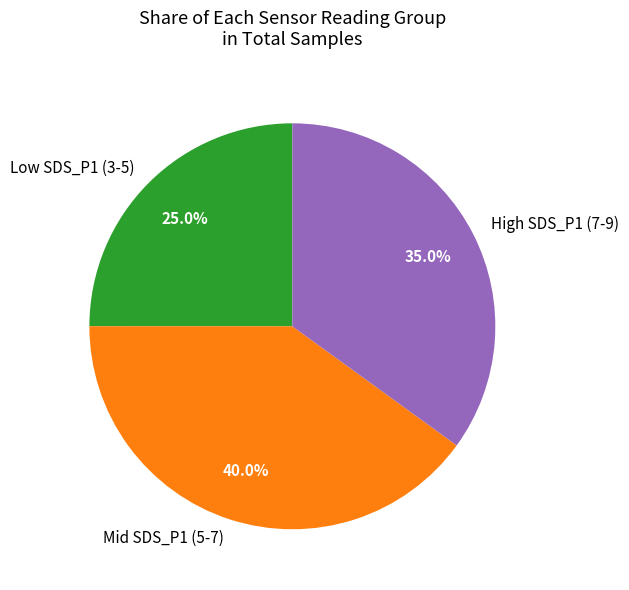

How many slices are in this pie chart?

3